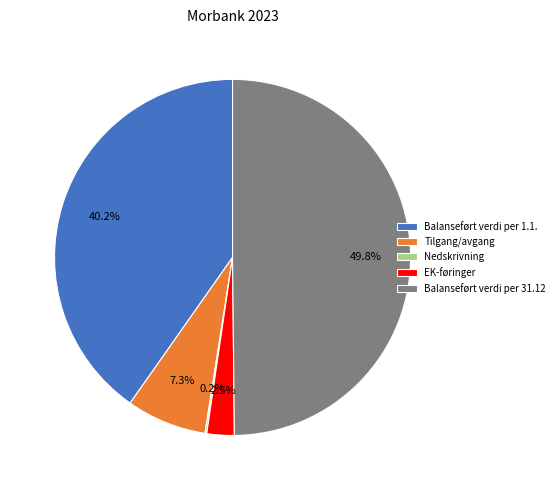

Which category has the biggest portion of the pie?

Balanseført verdi per 31.12